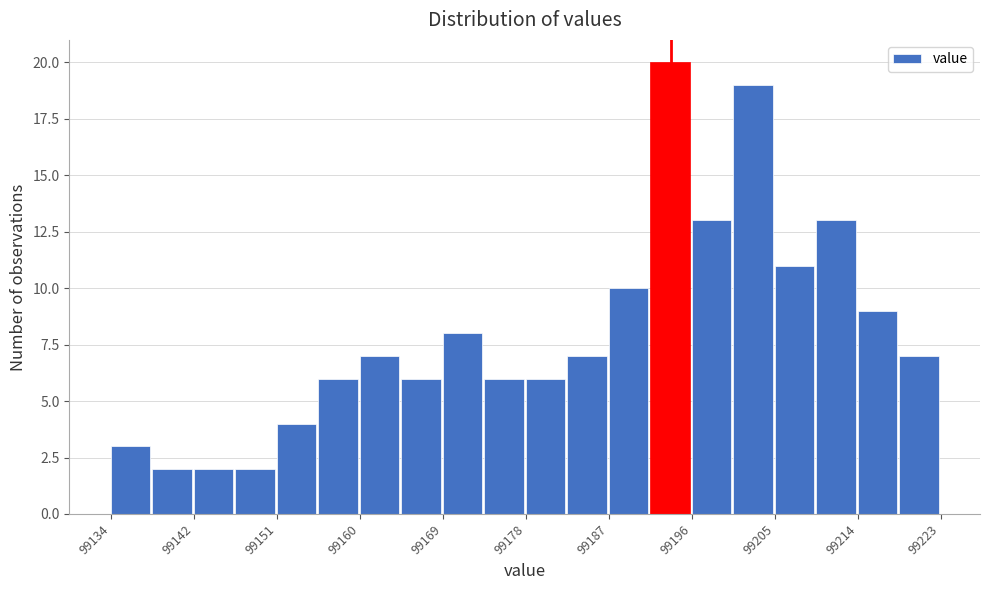

Which range on the x-axis has the tallest bar?

99192 to 99196